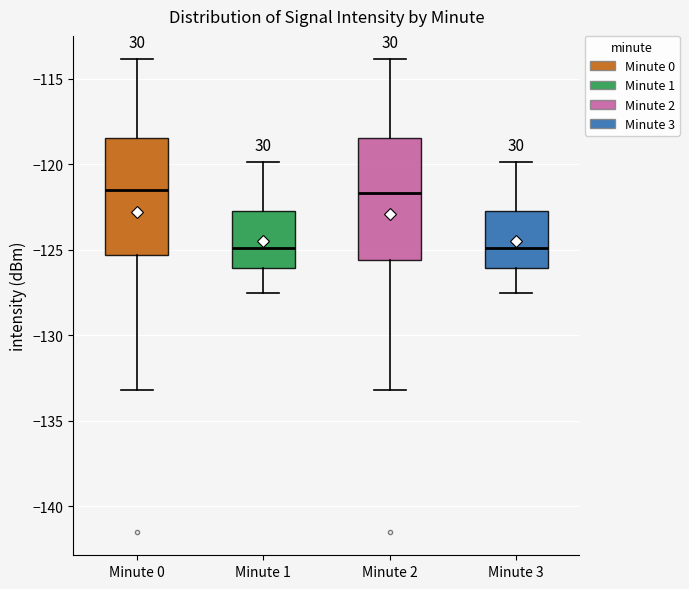

Where is the lower edge of the box for Minute 0 on the y-axis? The values are not printed on the chart, so give them approximately, as read against the axis.

-125.5